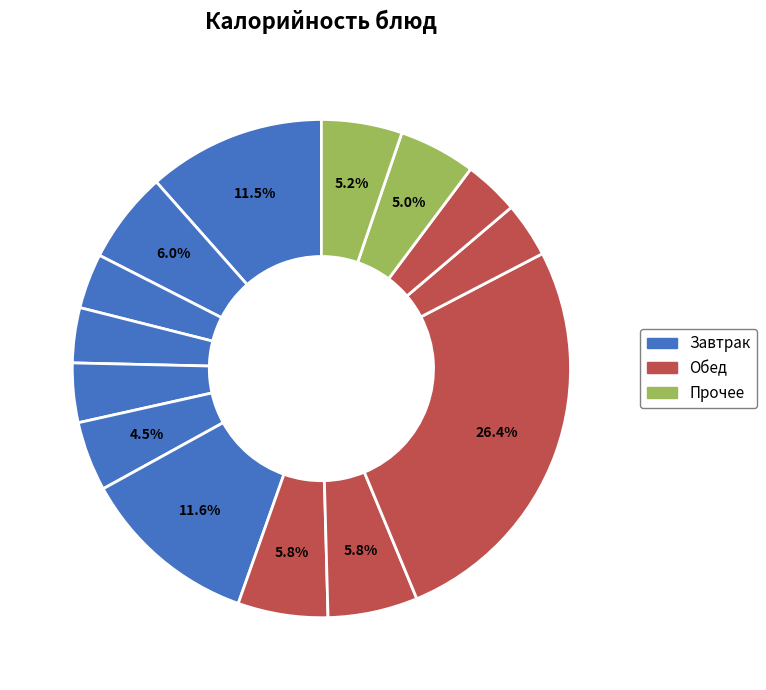

How many slices are in this pie chart?

14